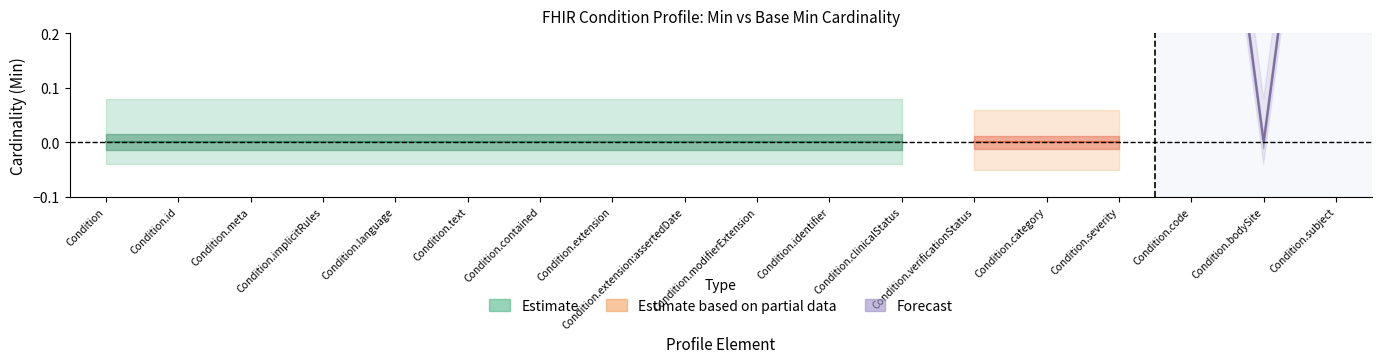

At which category does Min reach its first local valley?

Condition.severity